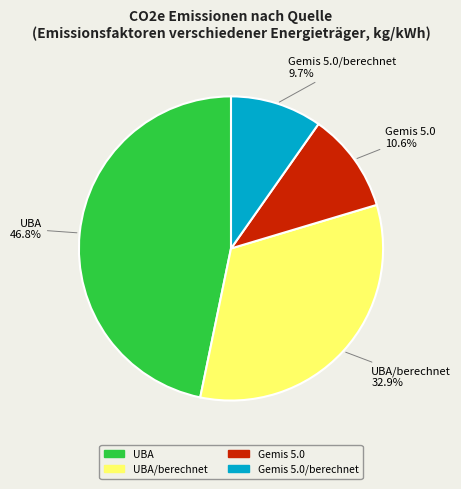

How many segments does this pie chart have?

4